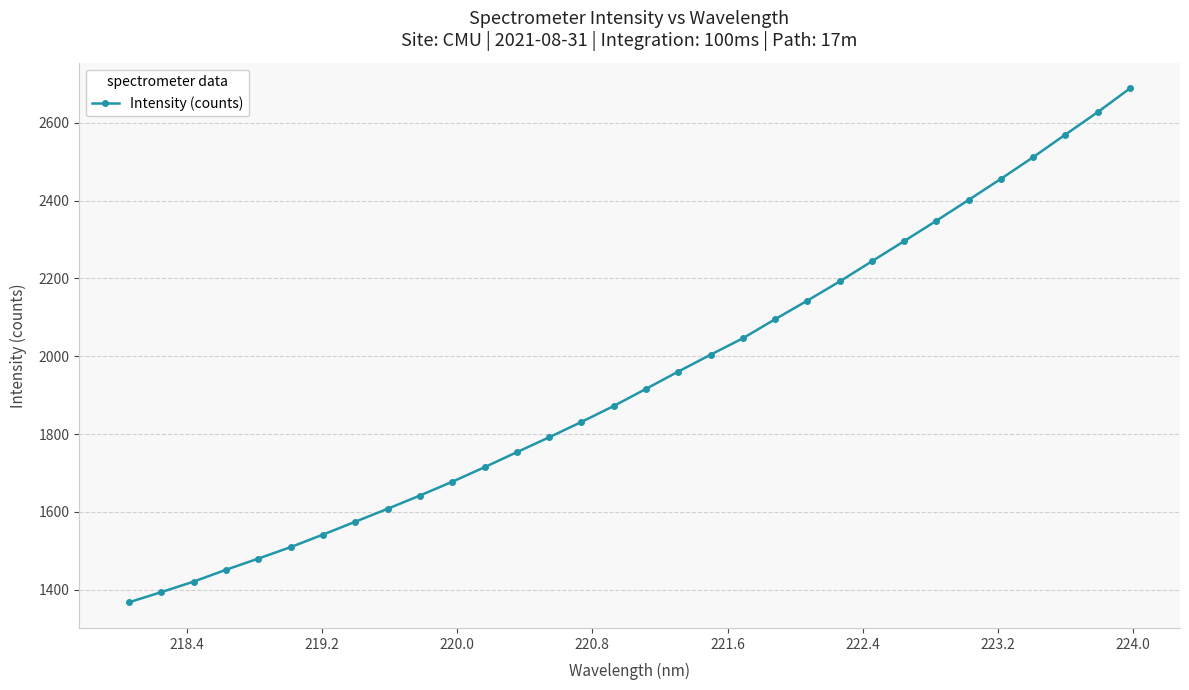

What is the sum of all values?

62135.4